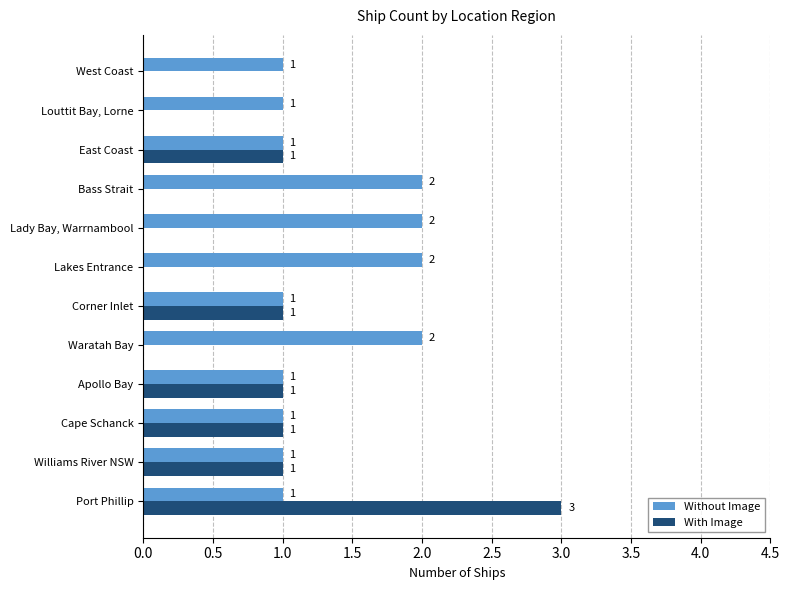

Is it true that Without Image equals 2 at Lady Bay, Warrnambool?

True